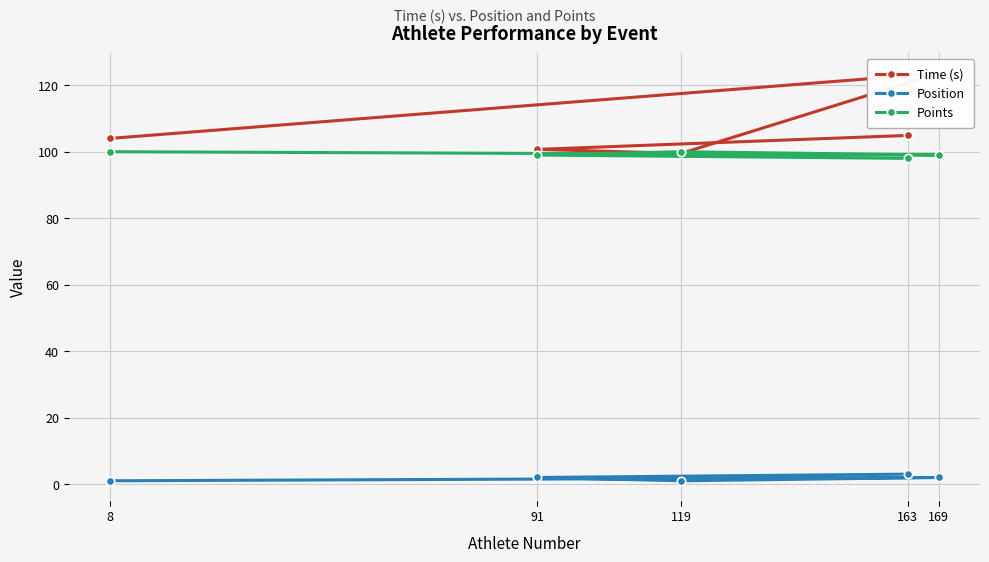

True or false: Position has a value of 2.0 at 169.

True